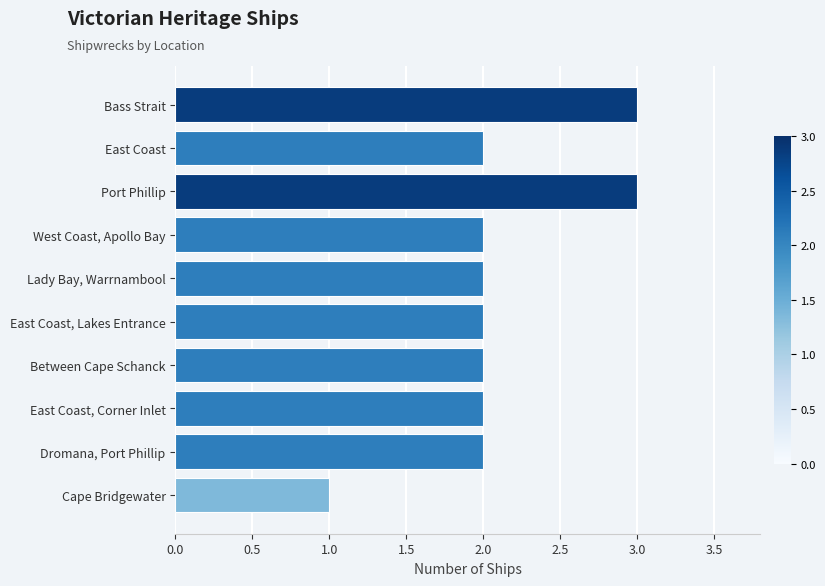

Reading top to bottom, list all the values displayed in this chart.

Bass Strait=3	East Coast=2	Port Phillip=3	West Coast, Apollo Bay=2	Lady Bay, Warrnambool=2	East Coast, Lakes Entrance=2	Between Cape Schanck=2	East Coast, Corner Inlet=2	Dromana, Port Phillip=2	Cape Bridgewater=1